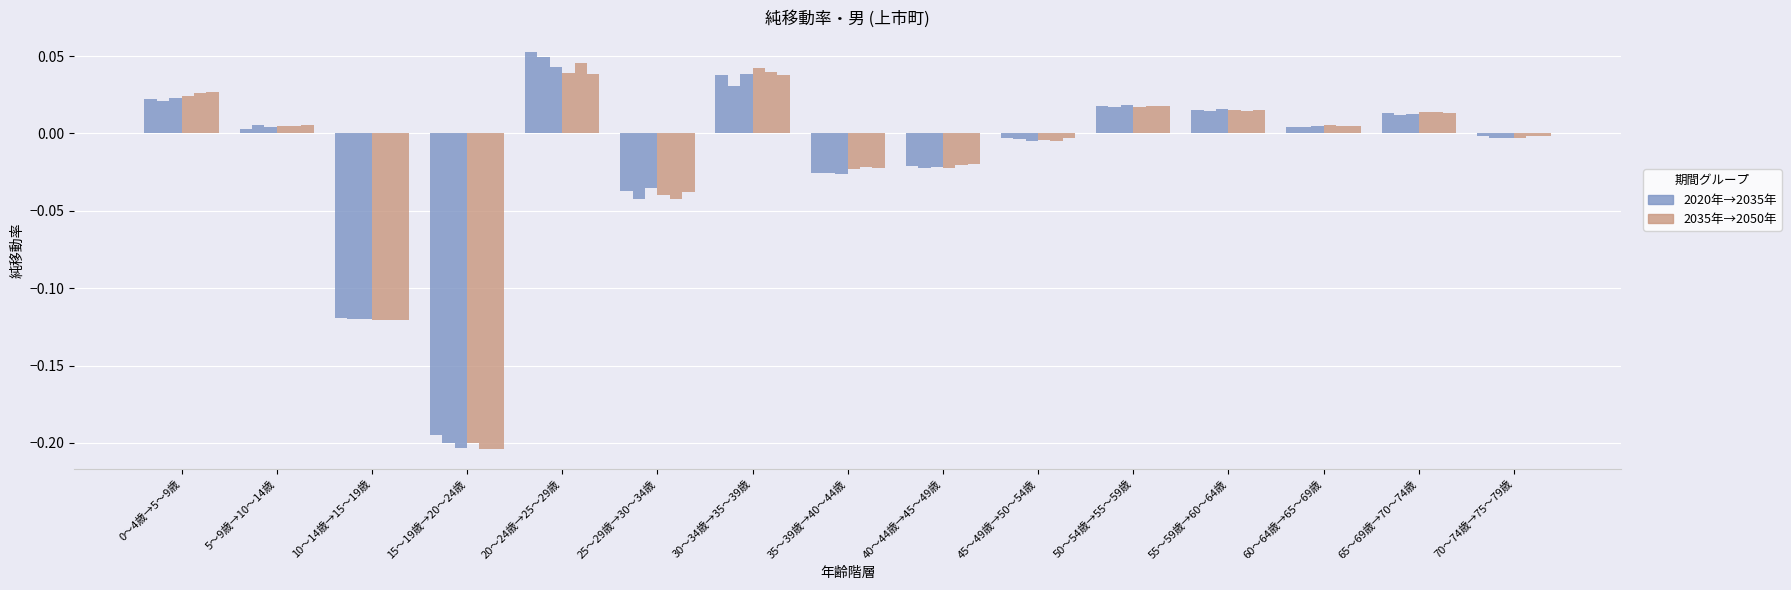

How many categories are shown in the chart?

15